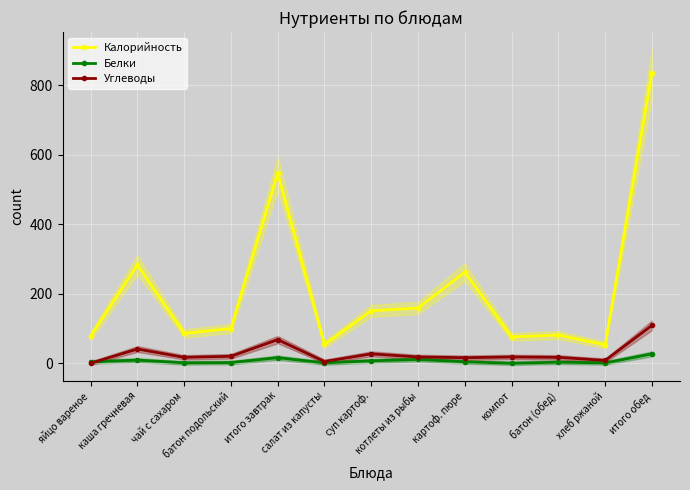

How many values in the Калорийность series exceed 100?

6